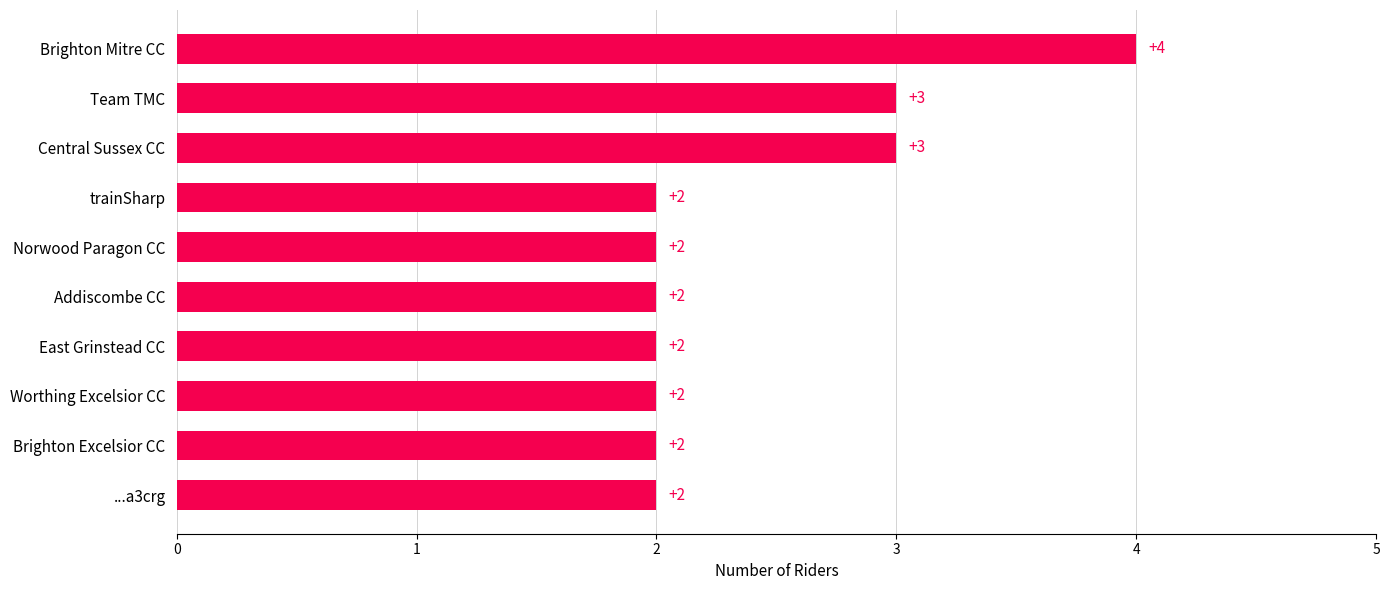

Read the value at Brighton Mitre CC.

4